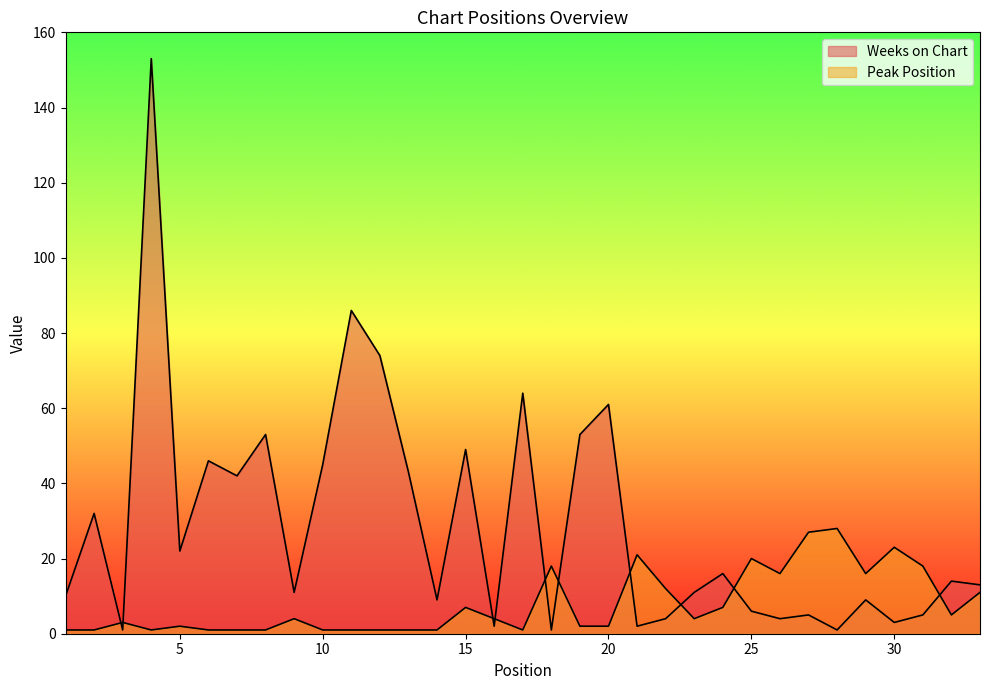

Reading left to right, what are all the values shown in this chart?

Weeks on Chart: 10	32	1	153	22	46	42	53	11	45	86	74	43	9	49	2	64	1	53	61	2	4	11	16	6	4	5	1	9	3	5	14	13
Peak Position: 1	1	3	1	2	1	1	1	4	1	1	1	1	1	7	4	1	18	2	2	21	12	4	7	20	16	27	28	16	23	18	5	11